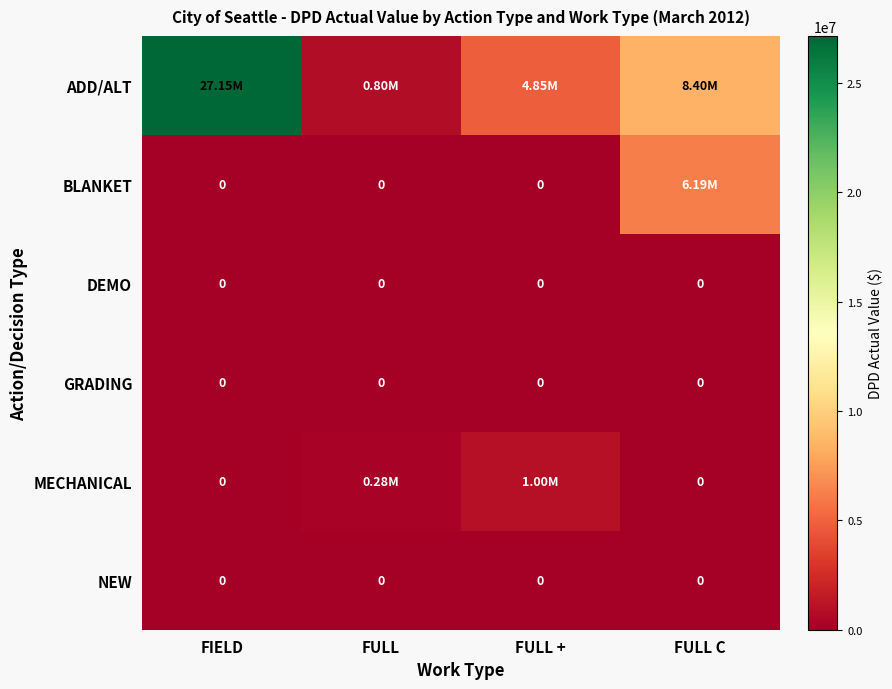

Which series has the widest spread of values?

ADD/ALT